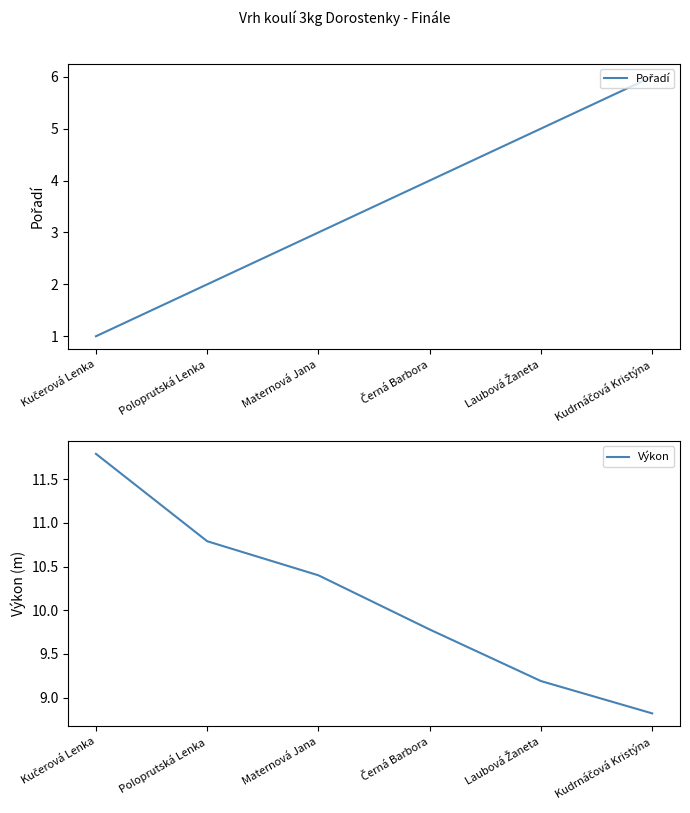

What is the average value of the Pořadí series?

3.5